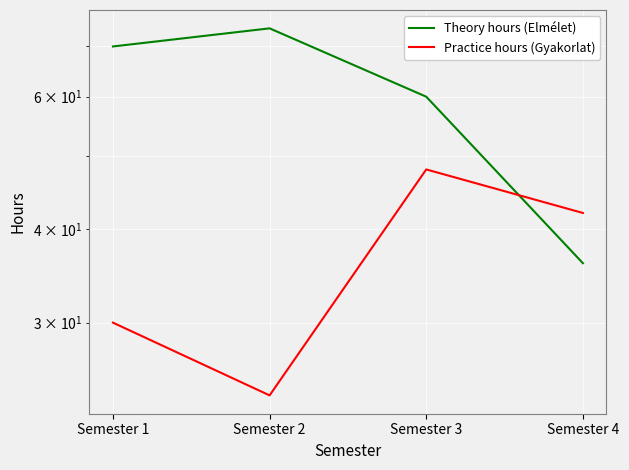

Which series has the largest total across all categories?

Theory hours (Elmélet)